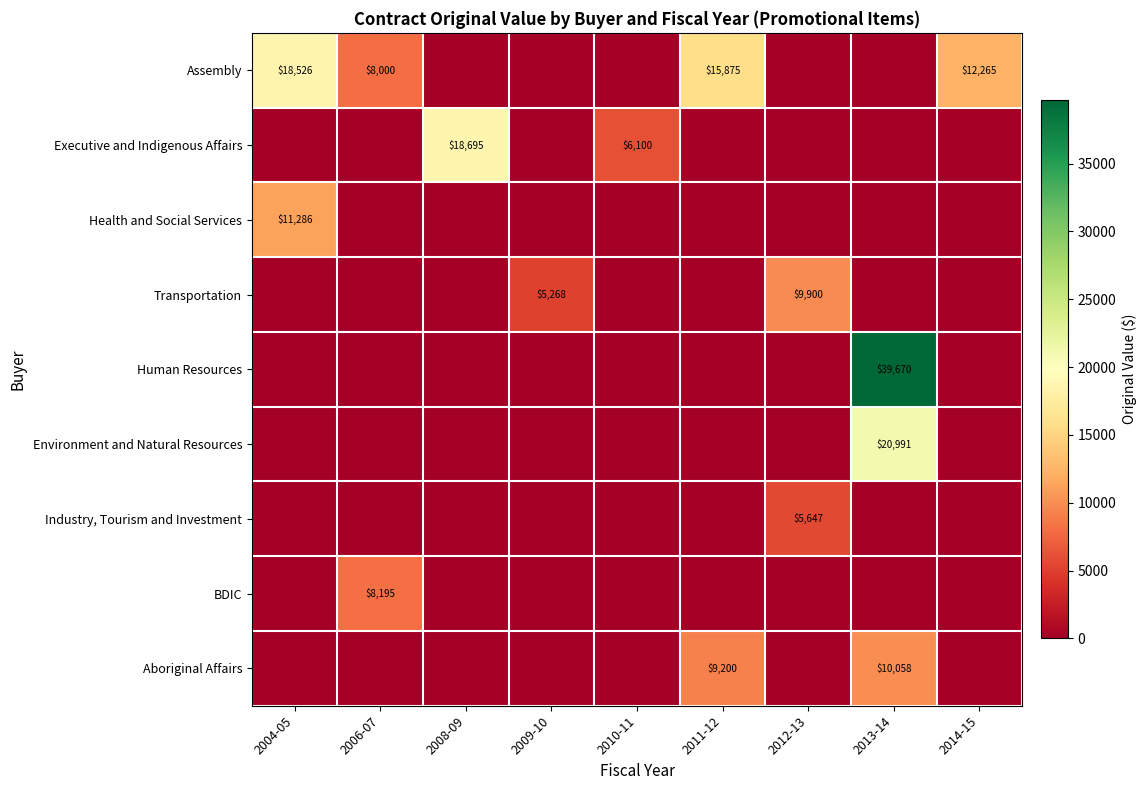

The Assembly series shows 18526 at 2004-05. True or false?

True